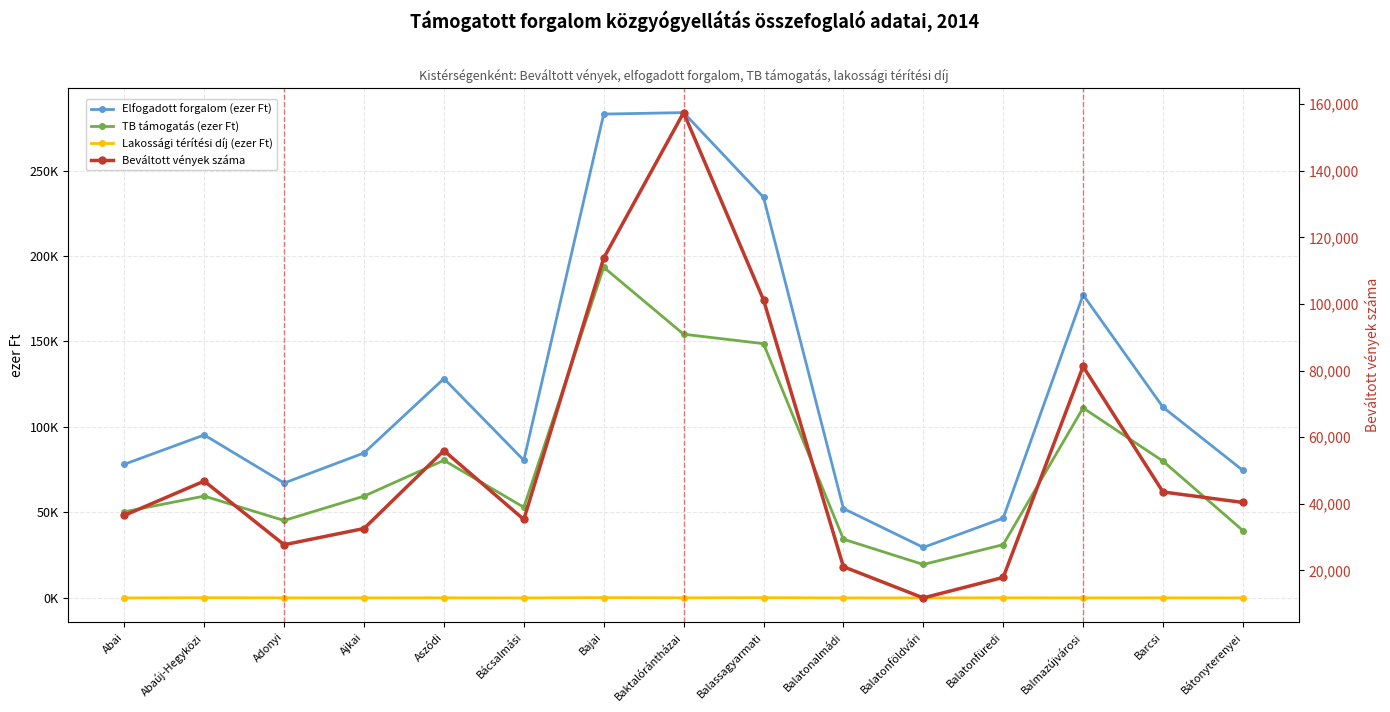

Which category has the highest value across all series?

Baktalórántházai